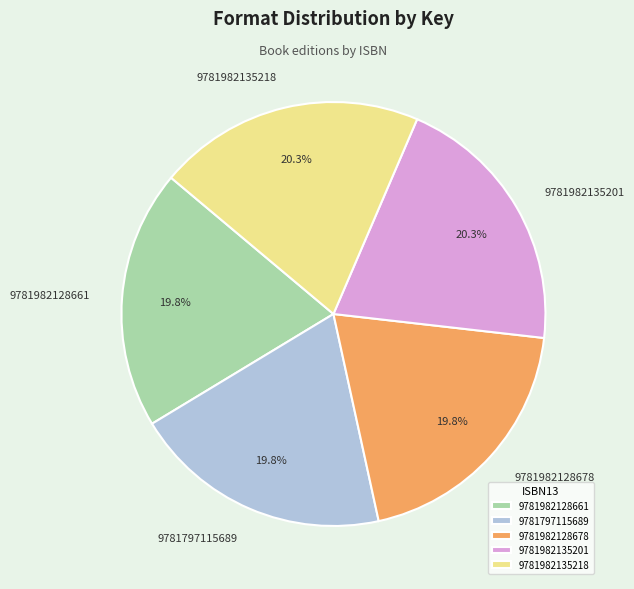

Is 9781982128661 the majority of the pie?

No